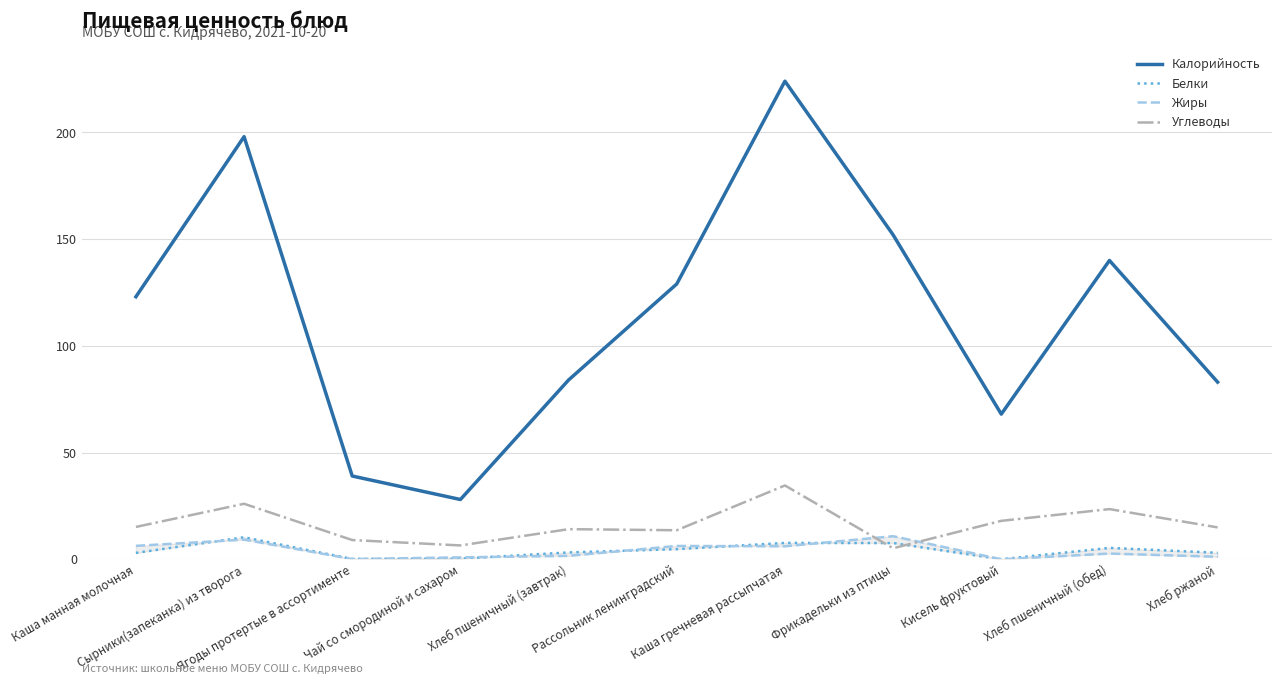

Rank the series by their maximum value, from lowest to highest.

Белки, Жиры, Углеводы, Калорийность